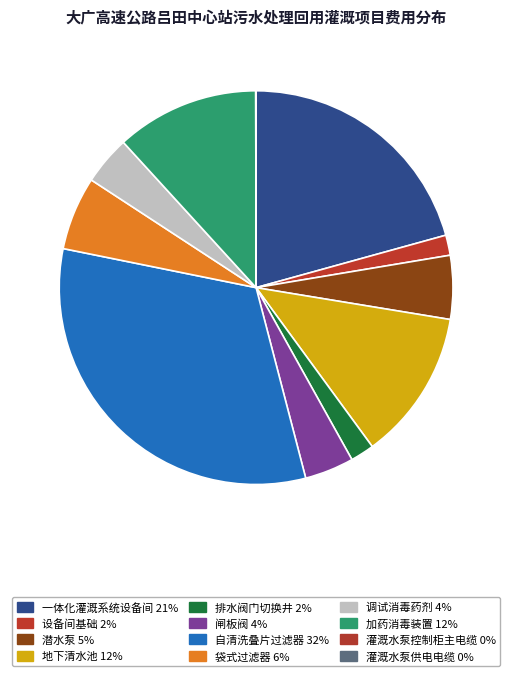

Which category has the biggest portion of the pie?

自清洗叠片过滤器